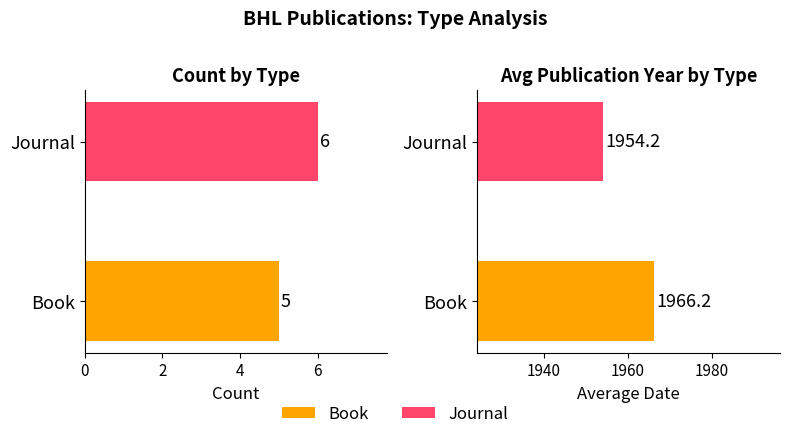

What is the difference between the maximum and minimum values in the Avg Date series?

12.0